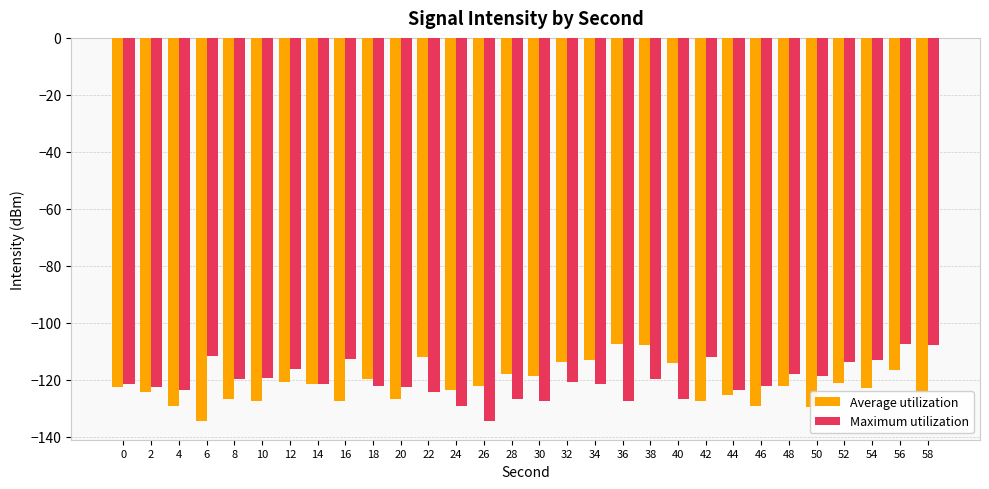

Is the value of Average utilization at 46 greater than the value of Maximum utilization at 10?

No